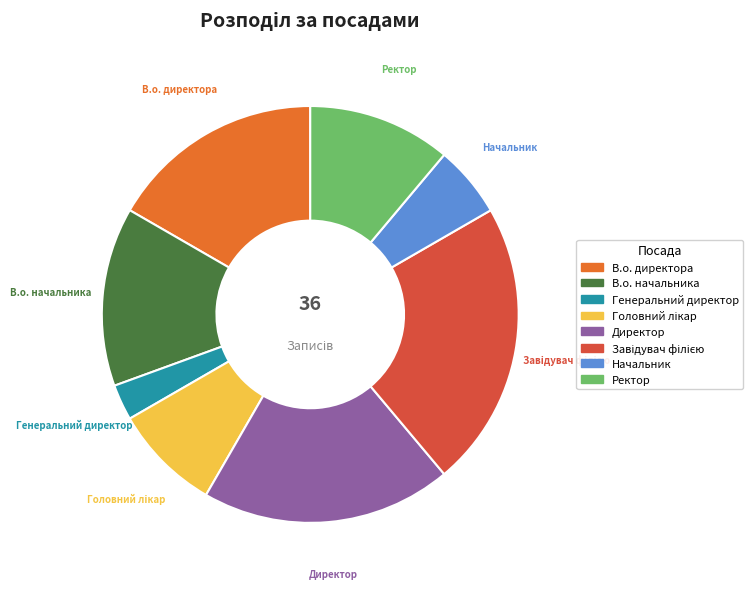

Count the number of slices in the pie.

8